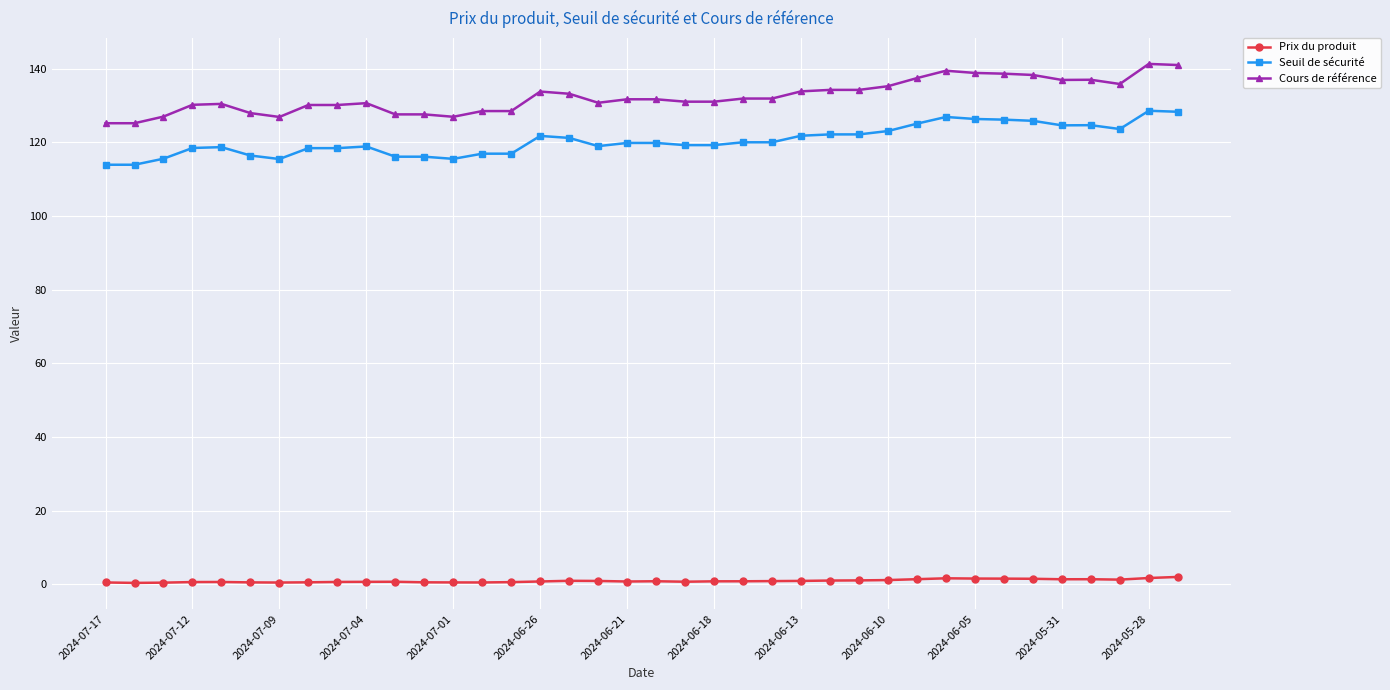

At how many categories does at least one series exceed 110?

38